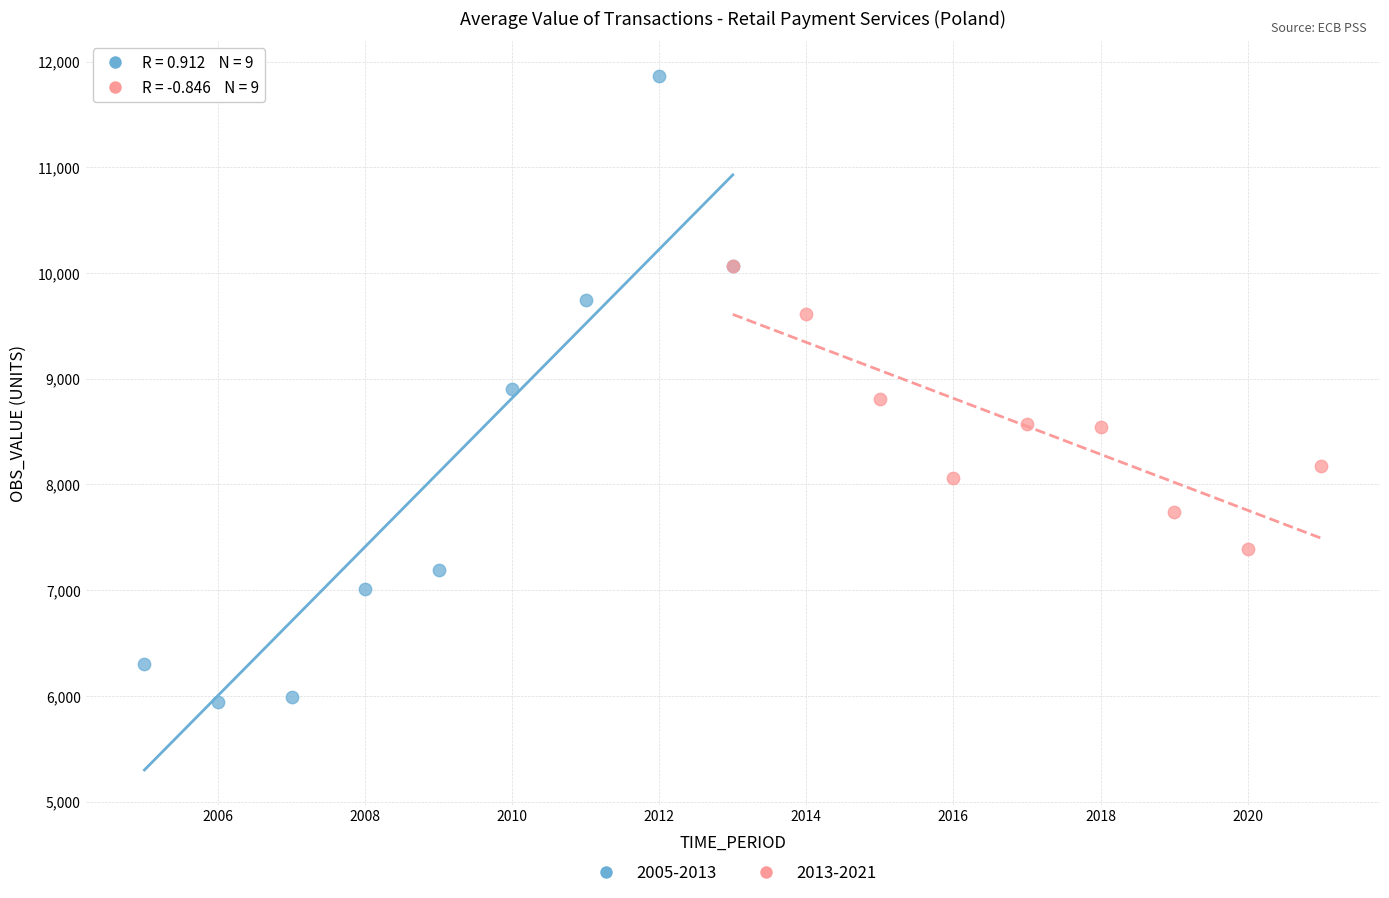

Which series contains the highest Y value?

2005-2013